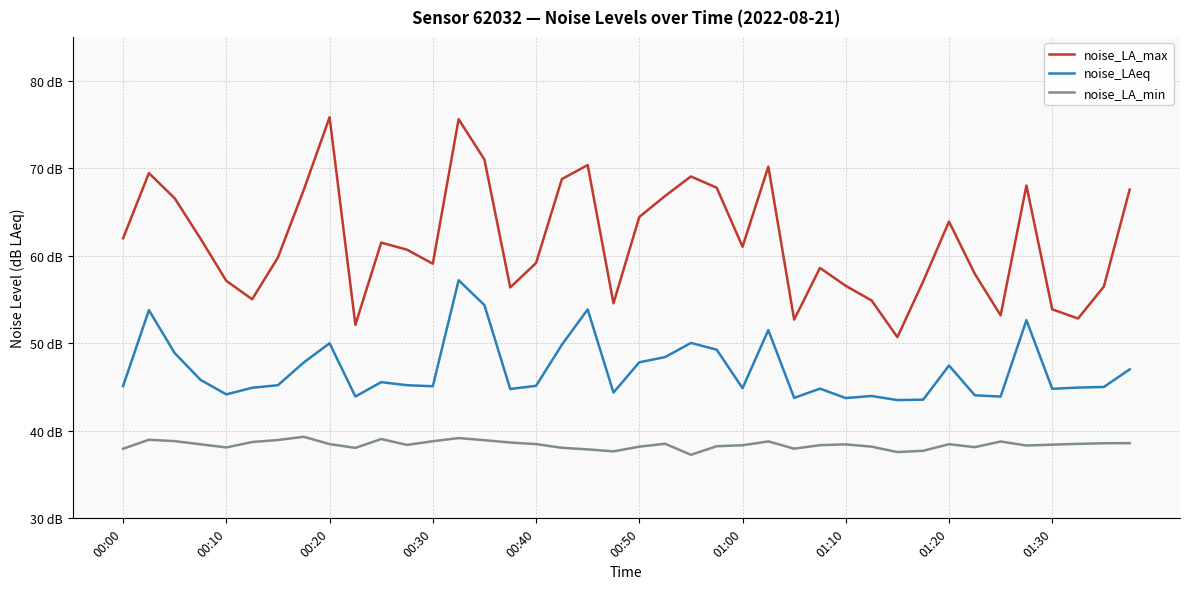

Is this an area chart (filled region under the line)?

No